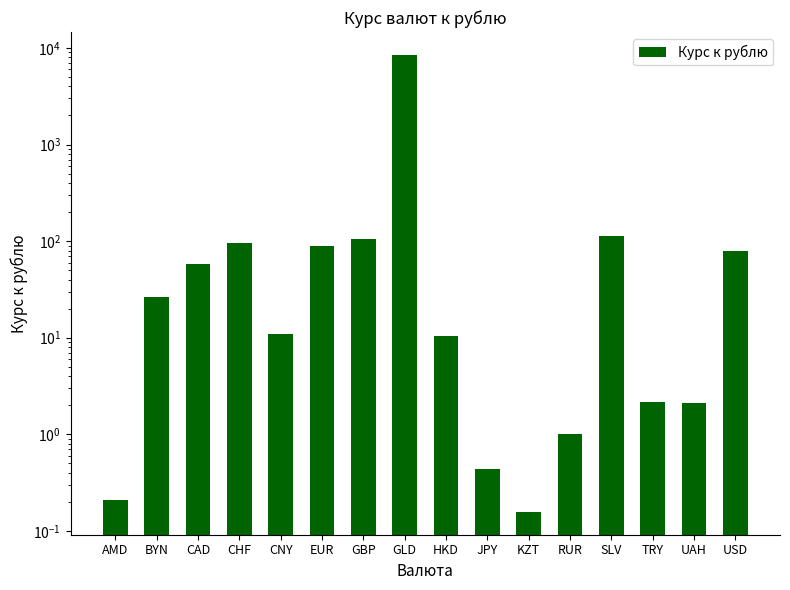

Between BYN and SLV, which is larger?

SLV